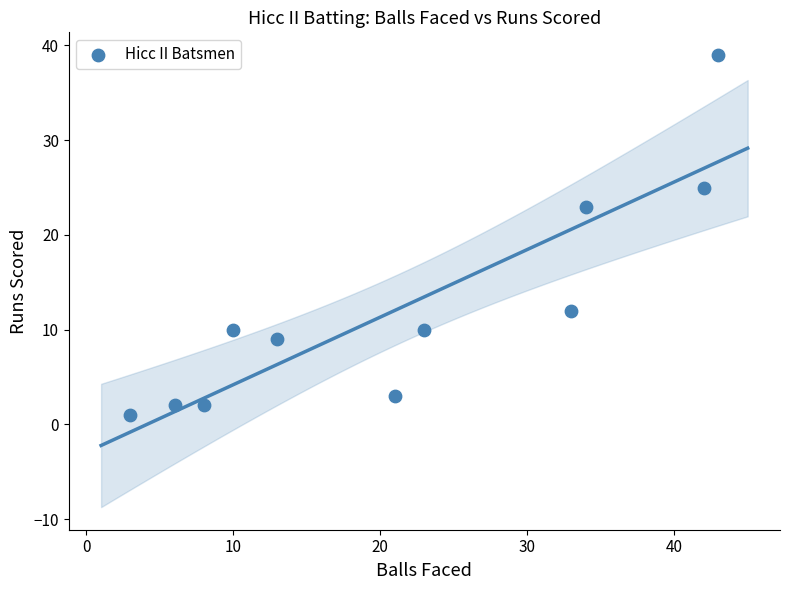

What is the average Y value?

12